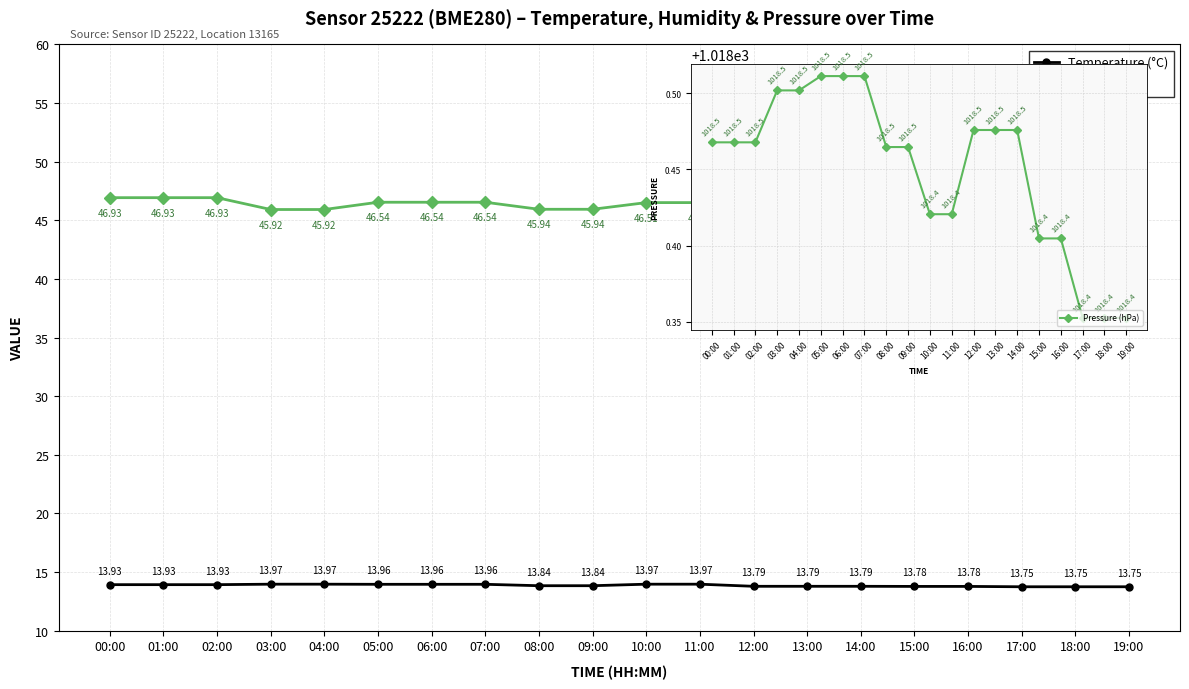

How many lines are shown in the chart?

3